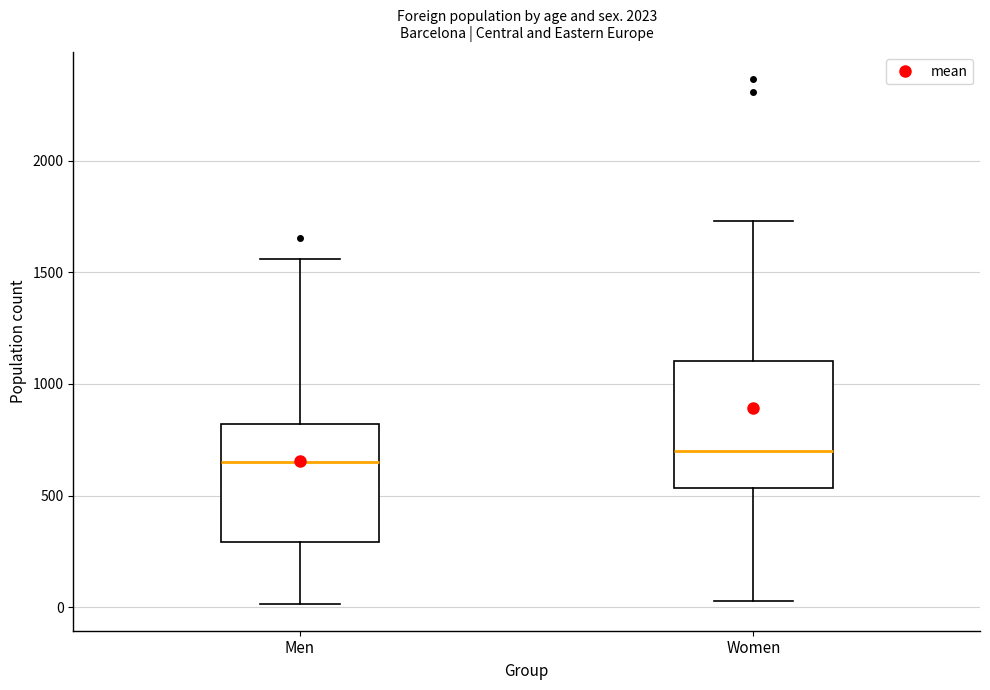

Reading left to right, transcribe this box plot: for each box, give where its median line is, the range the box spans, and where its two whiskers end, as read against the y-axis. The values are not printed on the chart, so give them approximately, as read against the axis.

Men: median 650, box 300 to 800, whiskers 0 to 1550
Women: median 700, box 550 to 1100, whiskers 50 to 1750